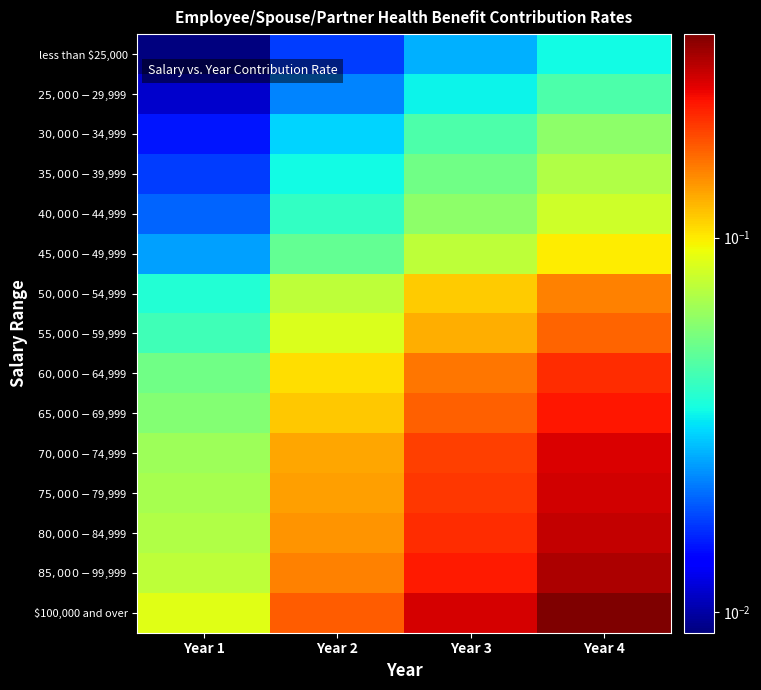

Which label corresponds to the largest value in the chart?

Year 4